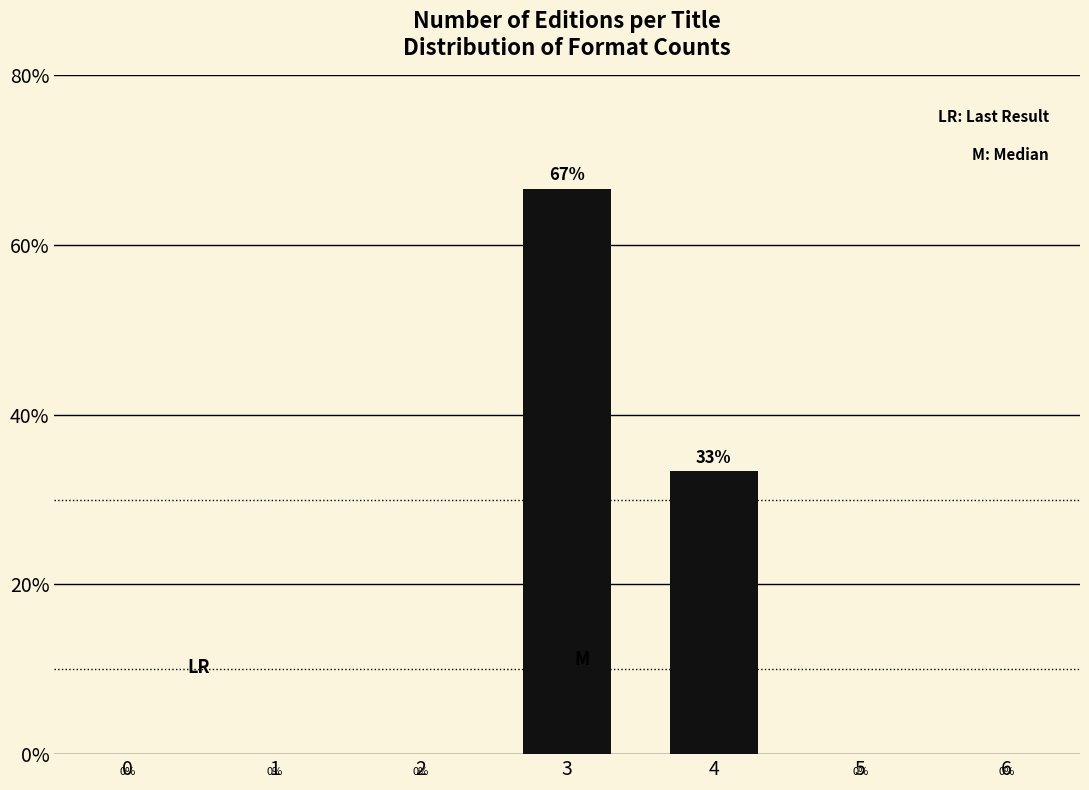

What is the sum of all values?

100.0